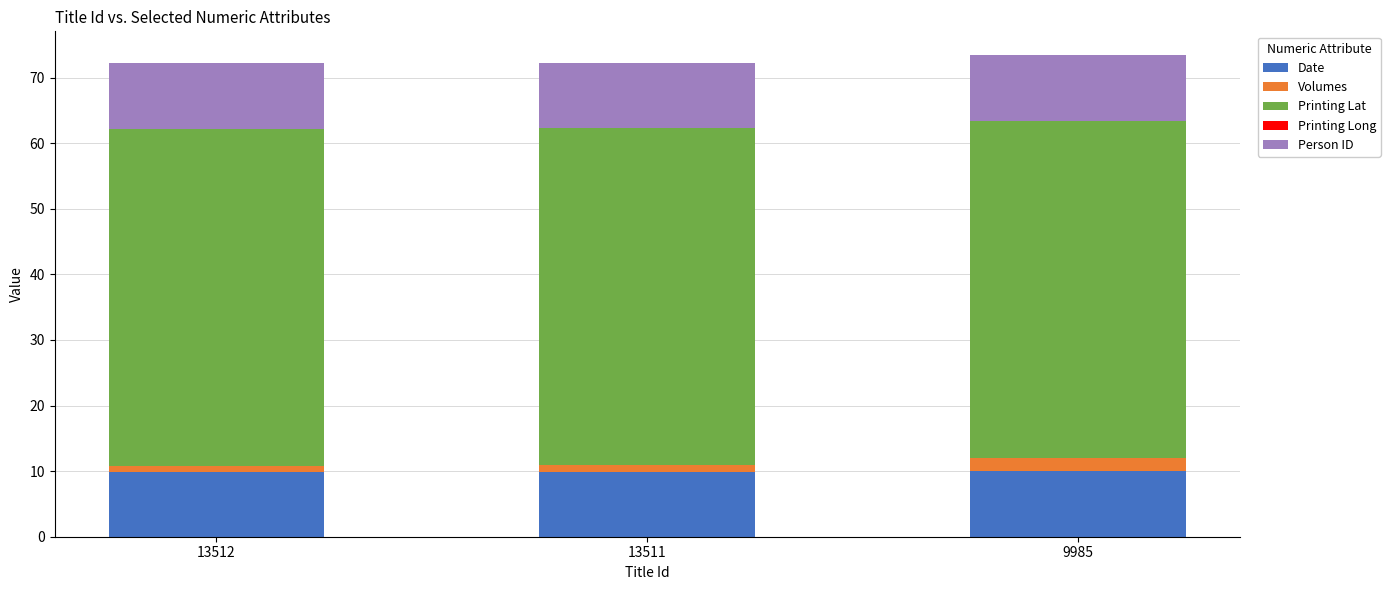

At which category is the sum across all series the highest?

9985